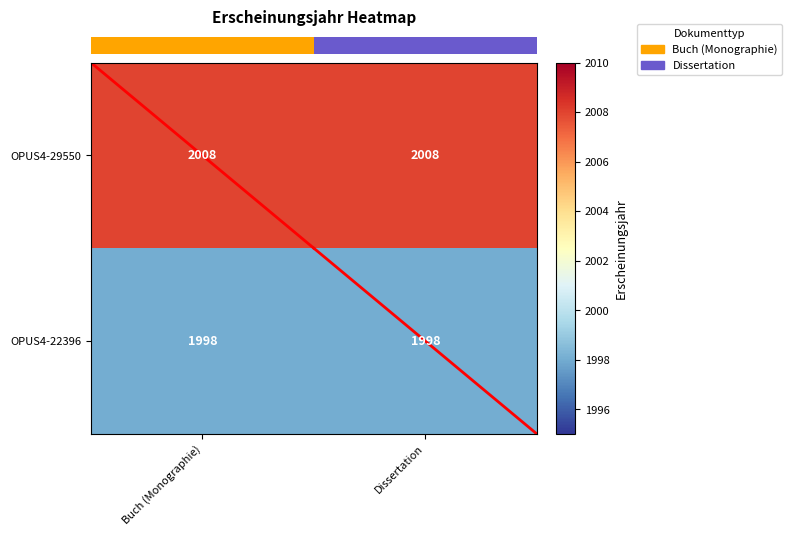

What is the sum of all OPUS4-22396 values?

3996